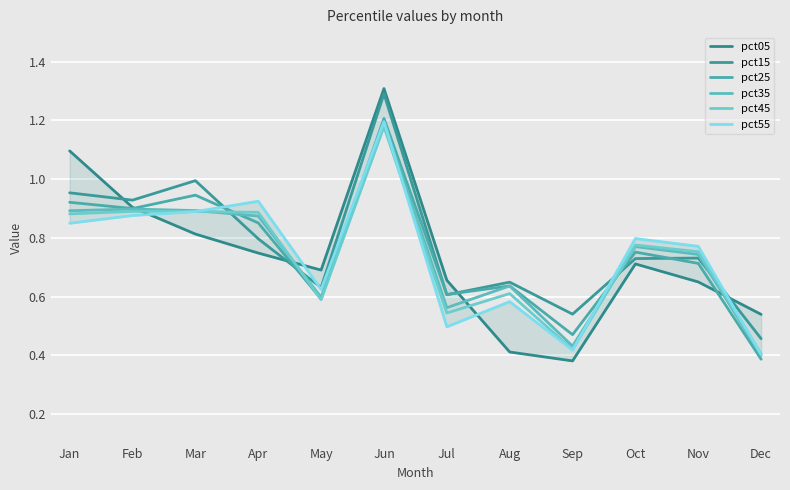

How many pct05 values are between 0 and 1?

10